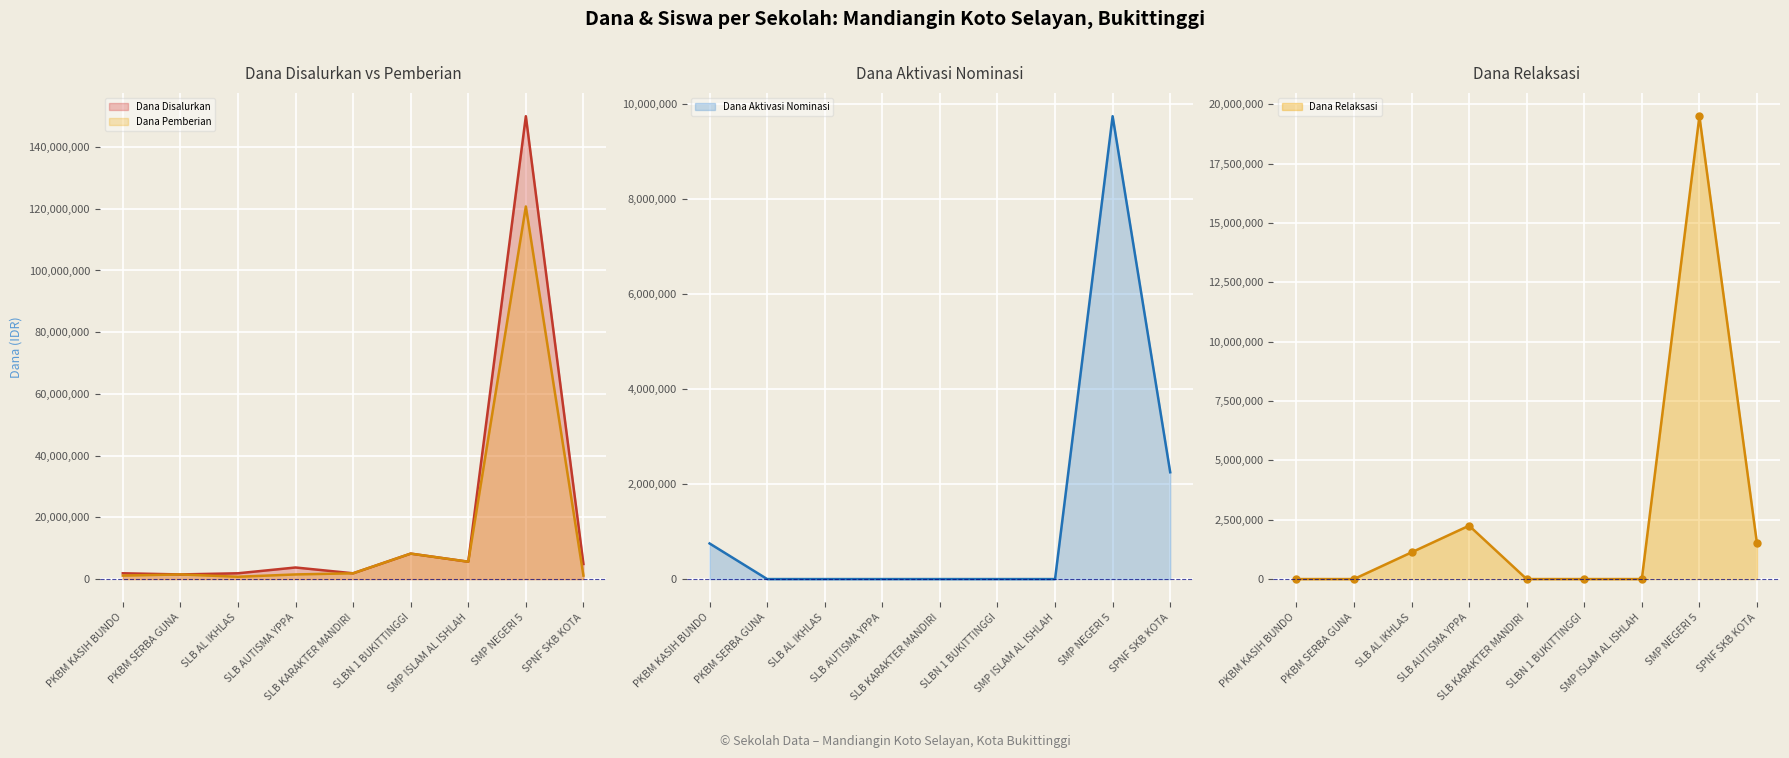

After their last crossing, which series has the higher values: Dana Aktivasi Nominasi or Dana Pemberian?

Dana Aktivasi Nominasi